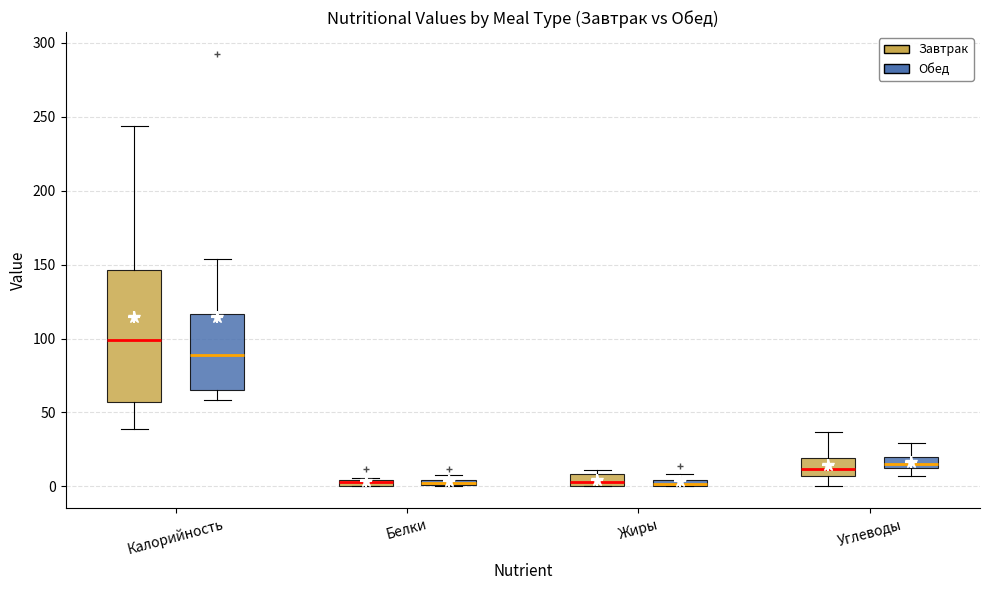

Which box is the tallest, from its lower edge to its upper edge?

Калорийность (Завтрак)